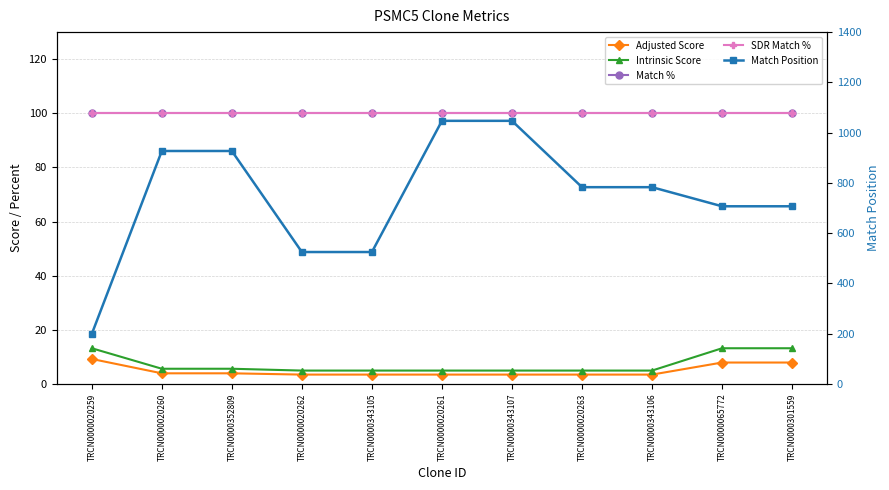

What is the label of the 8th point from the right?

TRCN0000020262